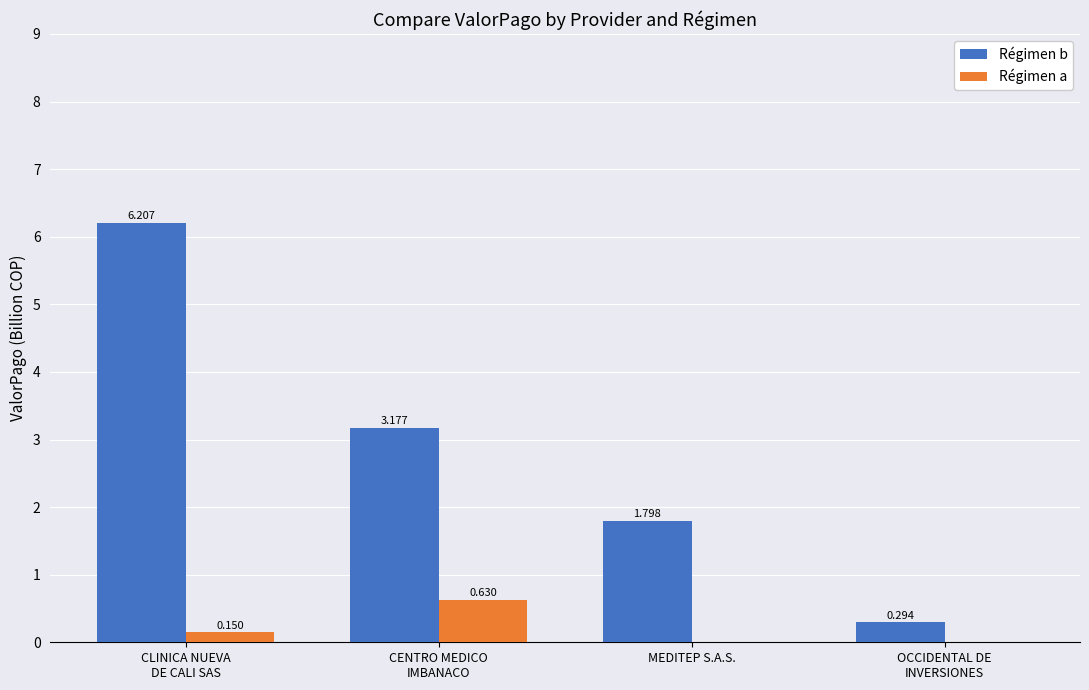

At which label is Régimen b closest to 3?

CENTRO MEDICO
IMBANACO